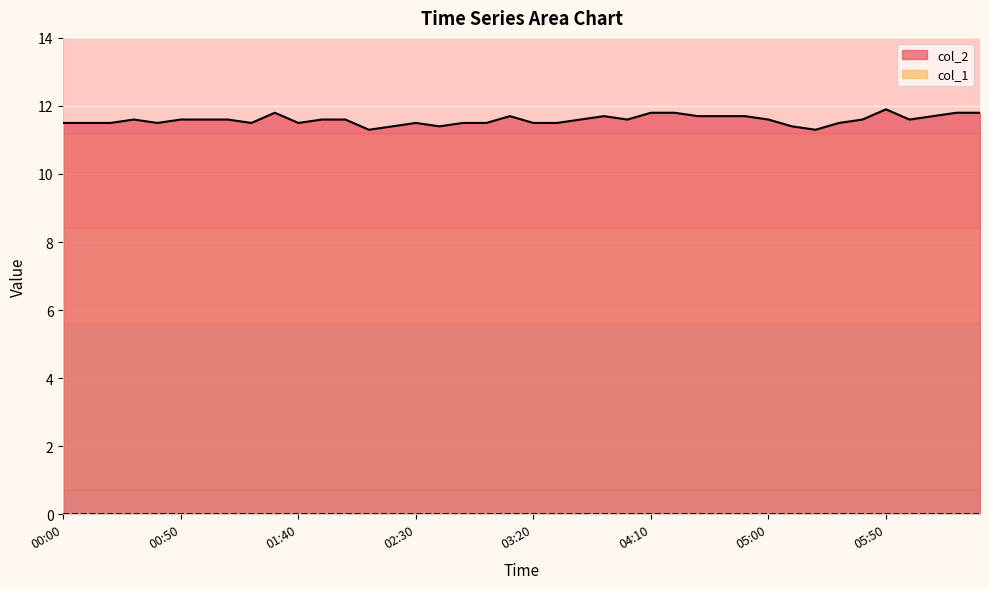

Which series has the widest spread of values?

col_2